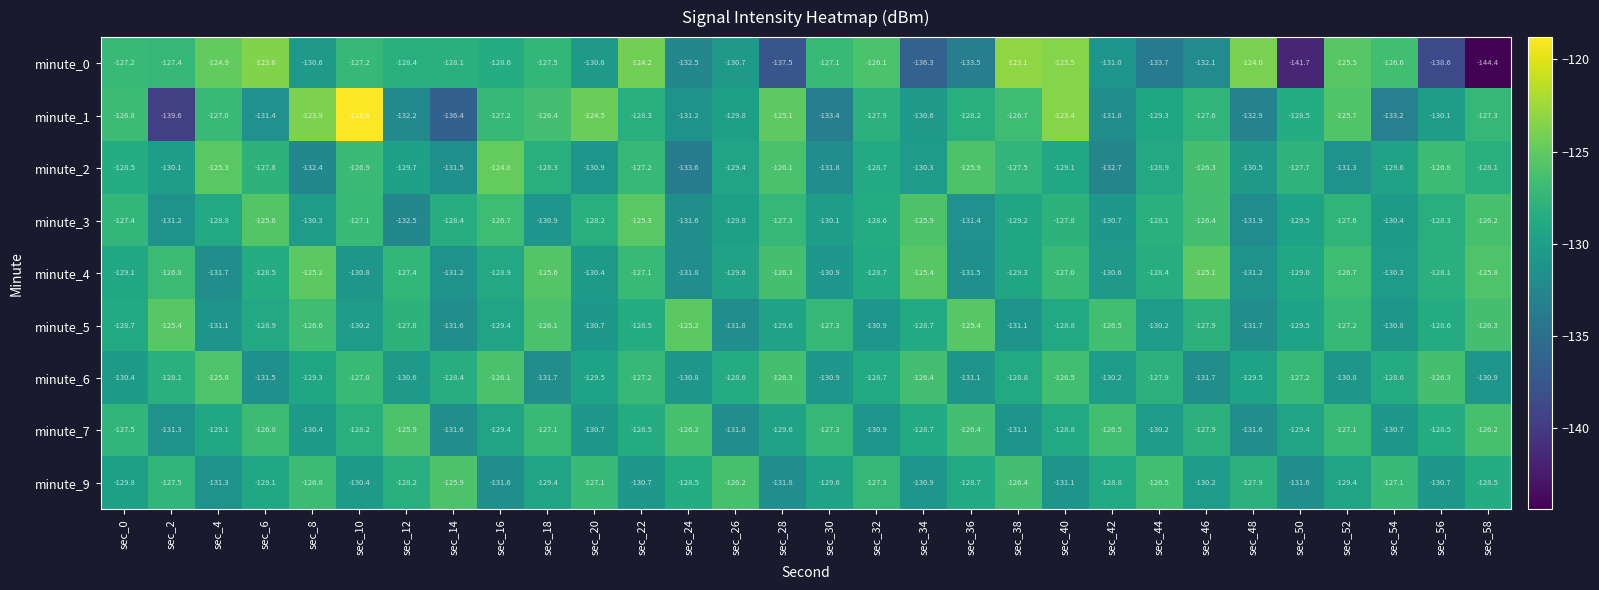

Between sec_24 and sec_34, which series saw the biggest shift?

minute_4